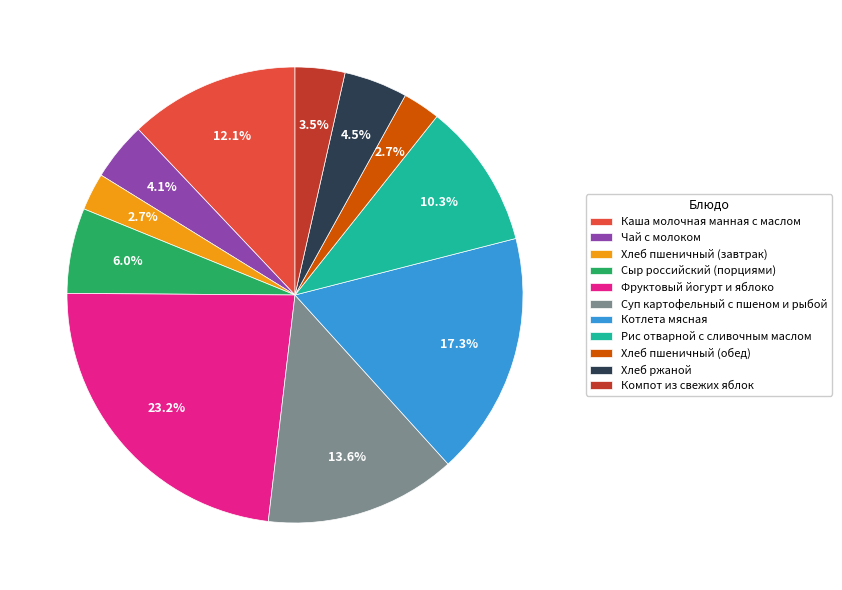

To the nearest percent, what is the average slice percentage?

9%